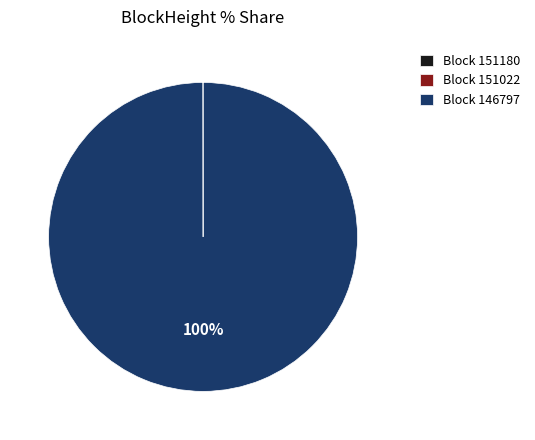

To the nearest percent, what is the average slice percentage?

33%